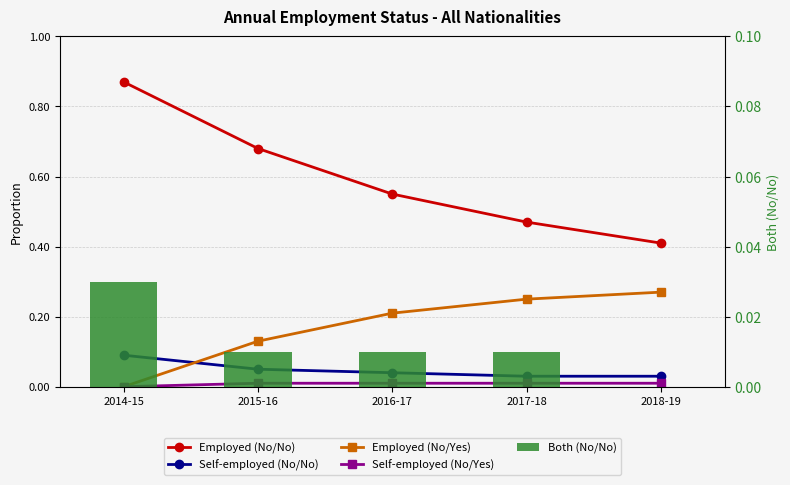

True or false: Employed (No/No) has a value of 0.7 at 2015-16.

True